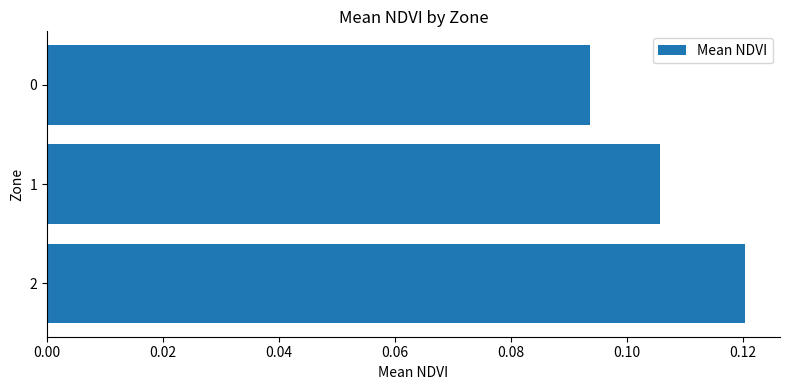

What is the sum of all values?

0.3